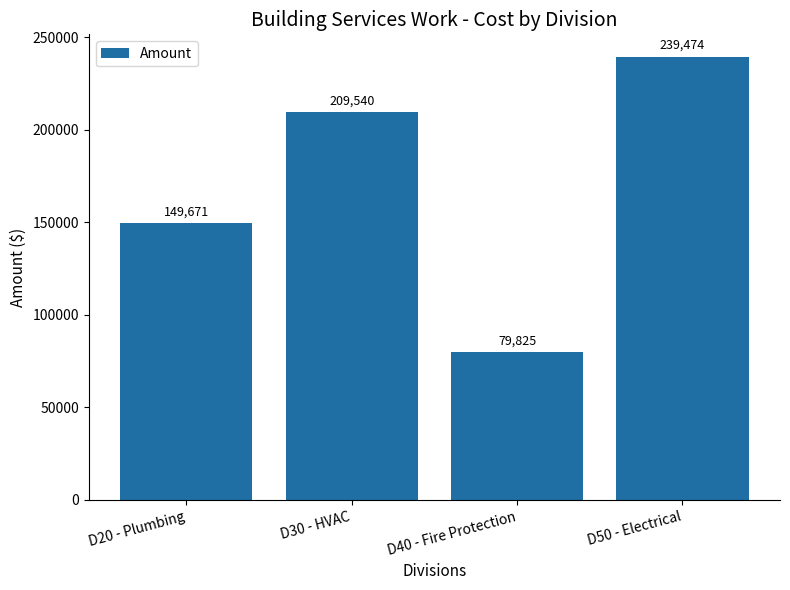

How many data points are less than 209539?

2